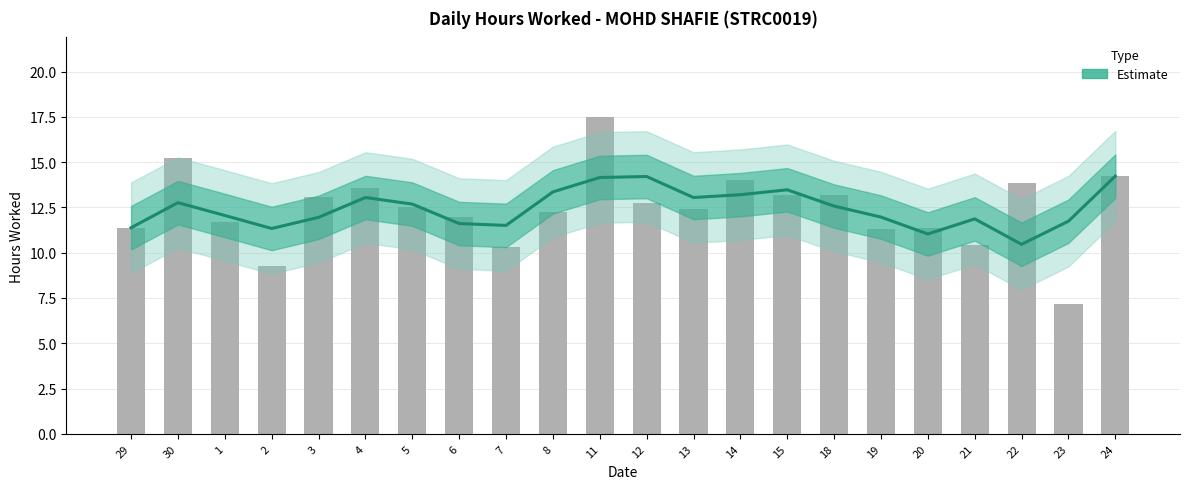

Is it true that the value at 4 is 3.1?

False